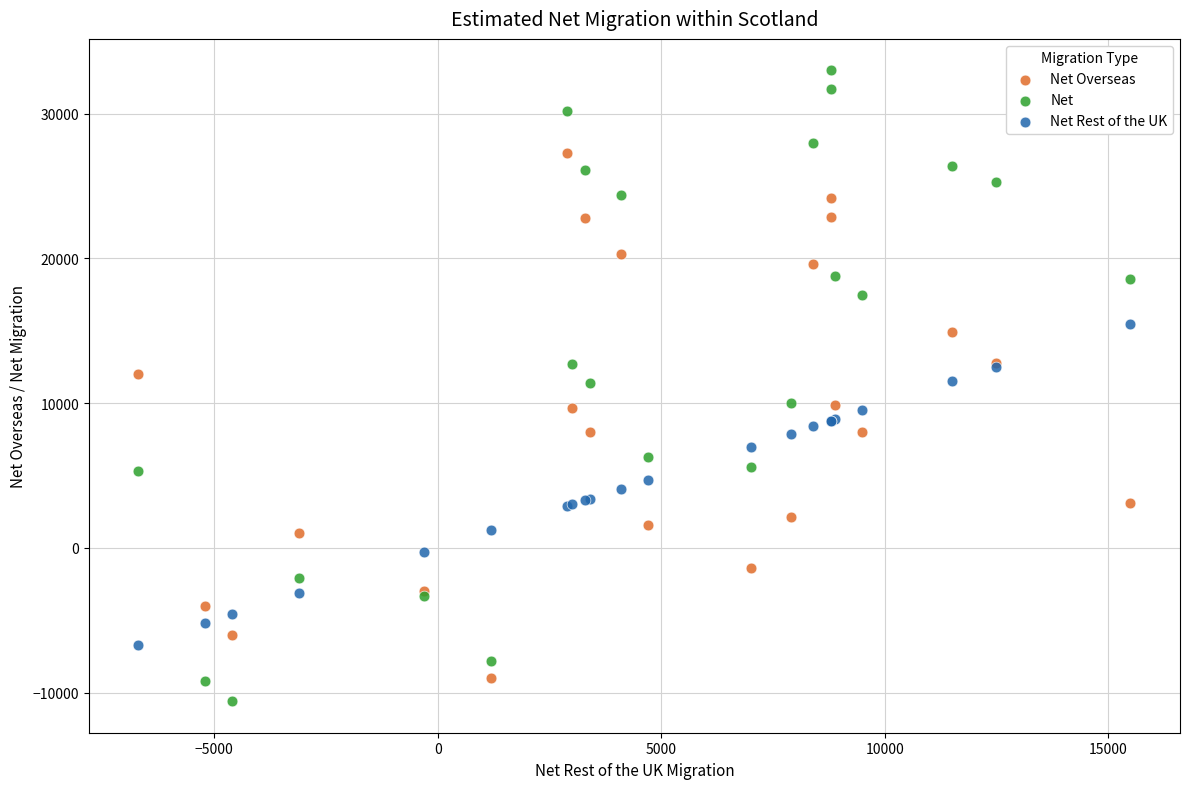

Which series has the widest spread of Y values?

Net